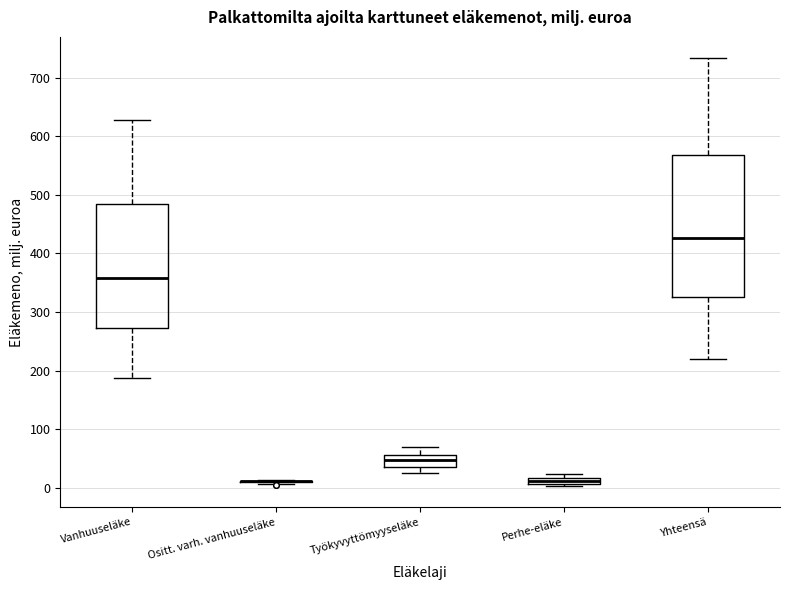

Where does the upper whisker of the box for Yhteensä end on the y-axis? The values are not printed on the chart, so give them approximately, as read against the axis.

730